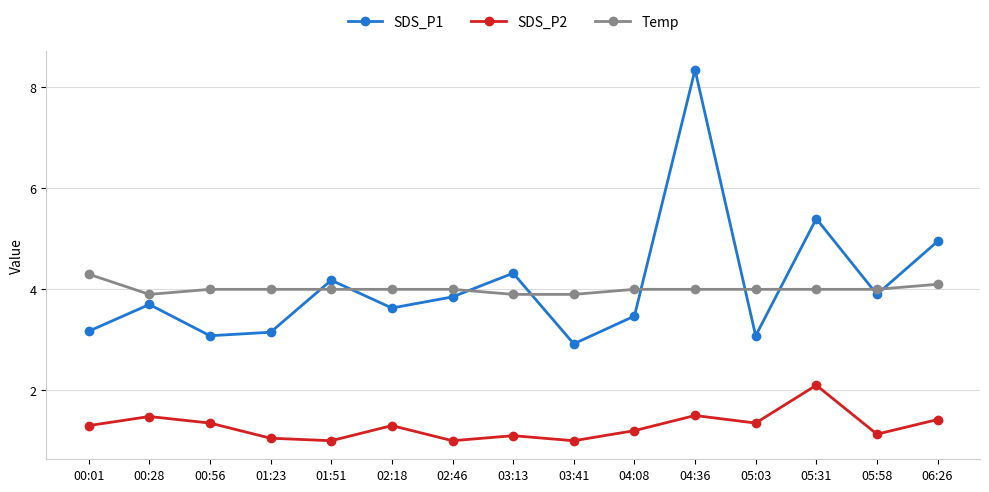

What is the sum of the SDS_P1 values at 05:58 and 00:56?

7.0